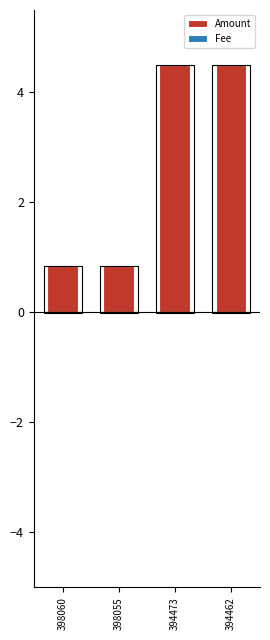

What are all the series names shown in the legend?

Amount, Fee